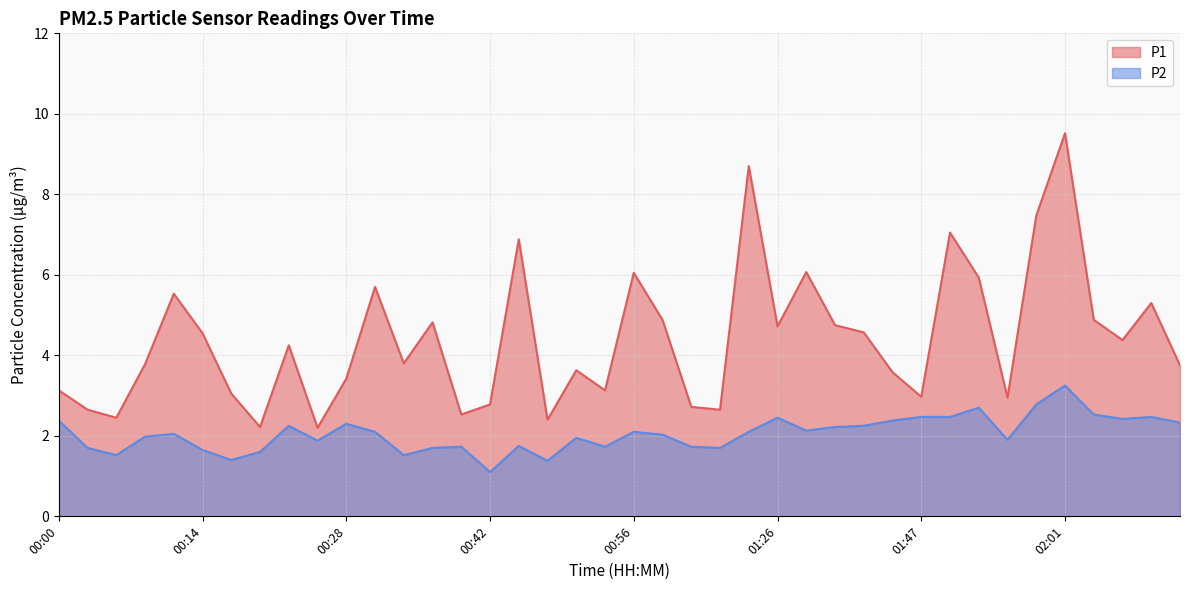

Does the chart have visible grid lines?

Yes